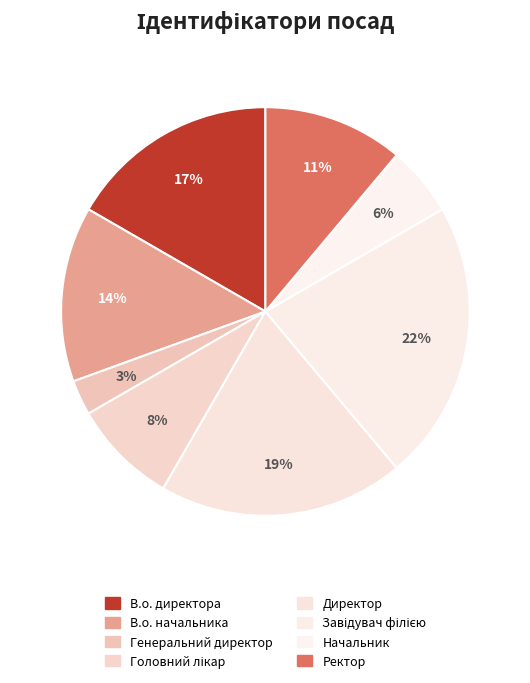

How many segments does this pie chart have?

8